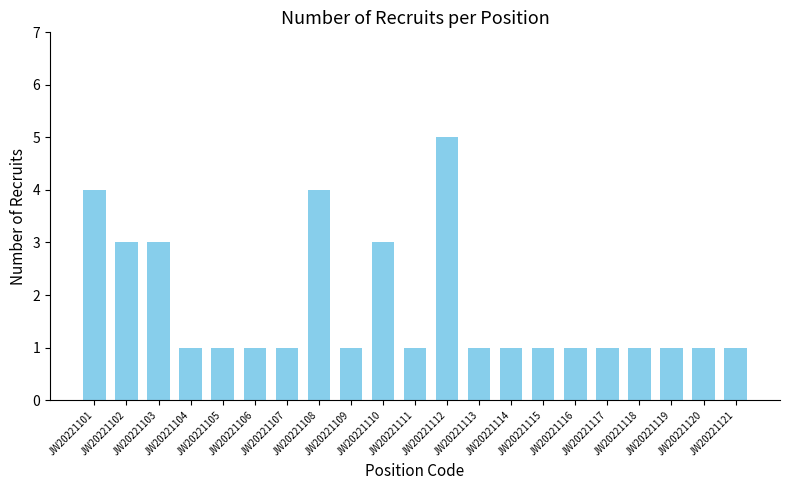

Count the number of categories in the chart.

21